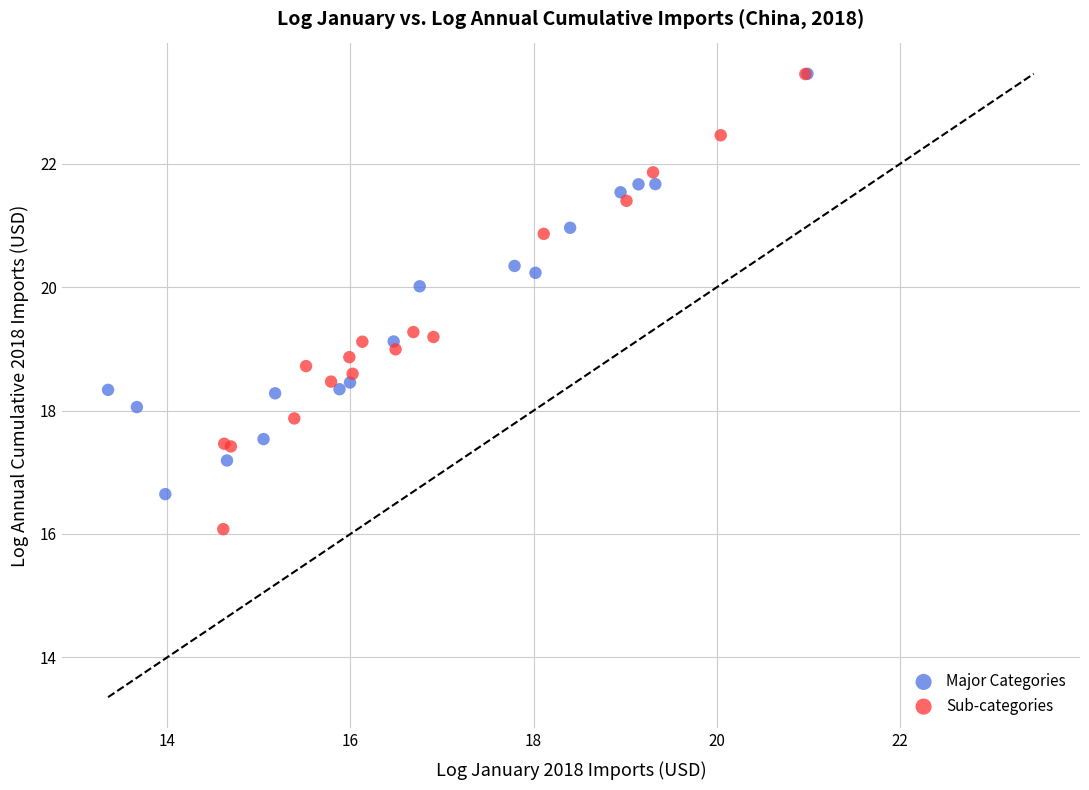

Which series has the widest spread of Y values?

Sub-categories